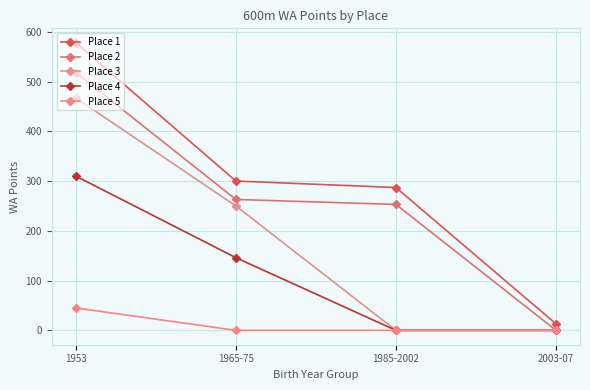

What is the difference between the Place 1 values at 1985-2002 and 1953?

291